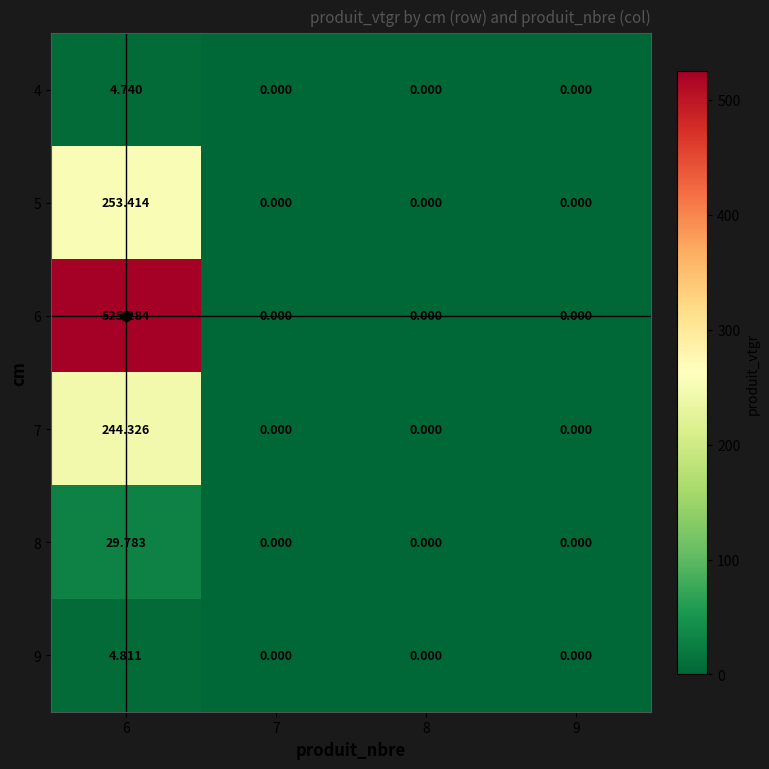

Reading left to right, what are all the values shown in this chart?

4: 6=4.7	7=0.0	8=0.0	9=0.0
5: 6=253.4	7=0.0	8=0.0	9=0.0
6: 6=525.3	7=0.0	8=0.0	9=0.0
7: 6=244.3	7=0.0	8=0.0	9=0.0
8: 6=29.8	7=0.0	8=0.0	9=0.0
9: 6=4.8	7=0.0	8=0.0	9=0.0